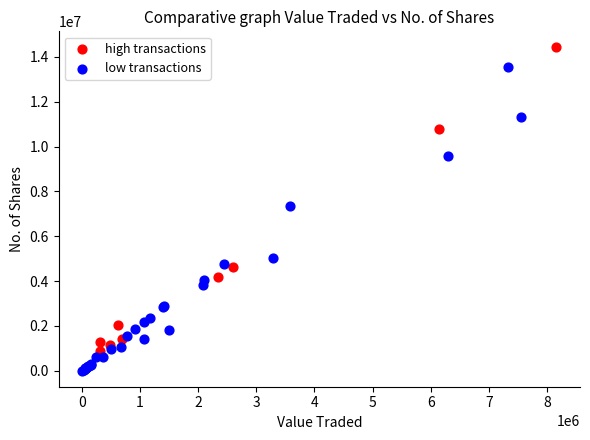

Which series contains the lowest Y value?

low transactions